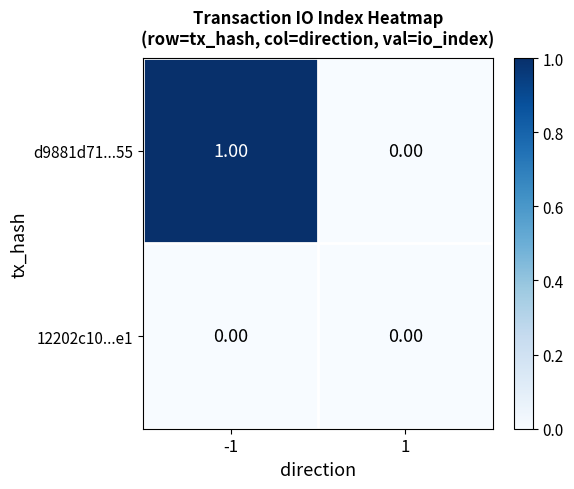

Which series has the widest spread of values?

d9881d71...55